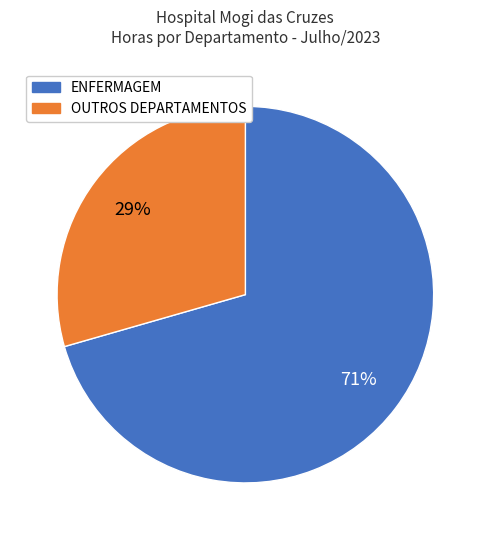

What is the largest slice in the pie chart?

ENFERMAGEM